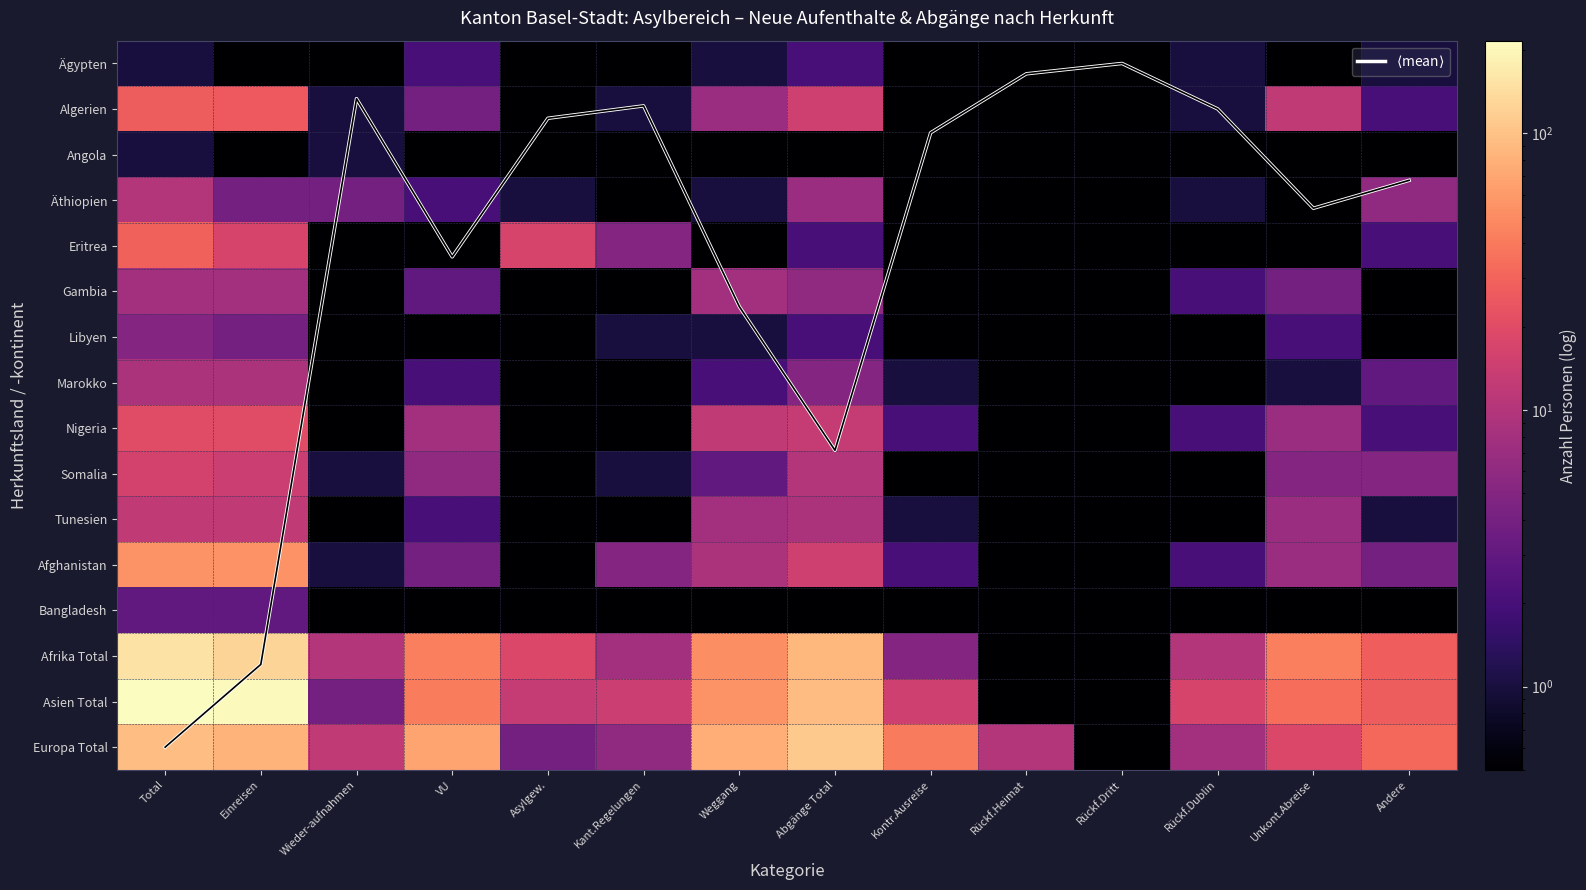

How many distinct data groups are displayed?

17